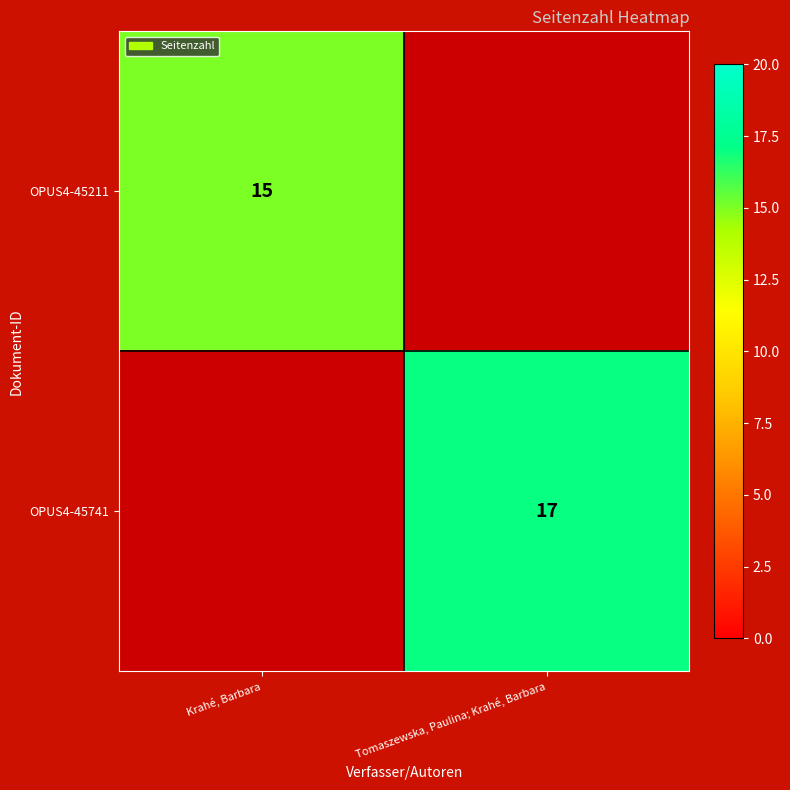

The value of OPUS4-45211 at Krahé, Barbara is 15. True or false?

True